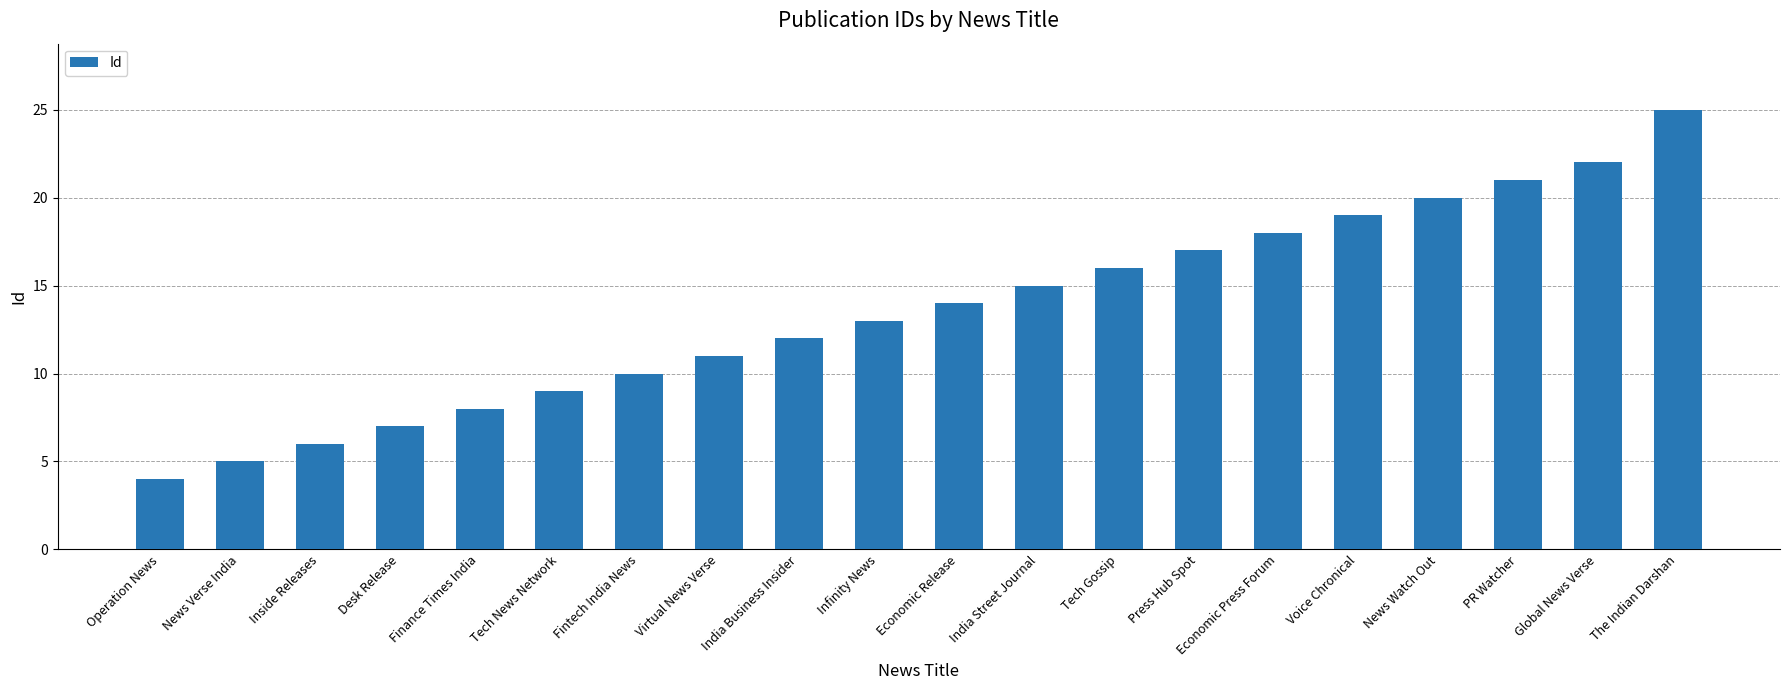

What is the difference between the values at Voice Chronical and Global News Verse?

3